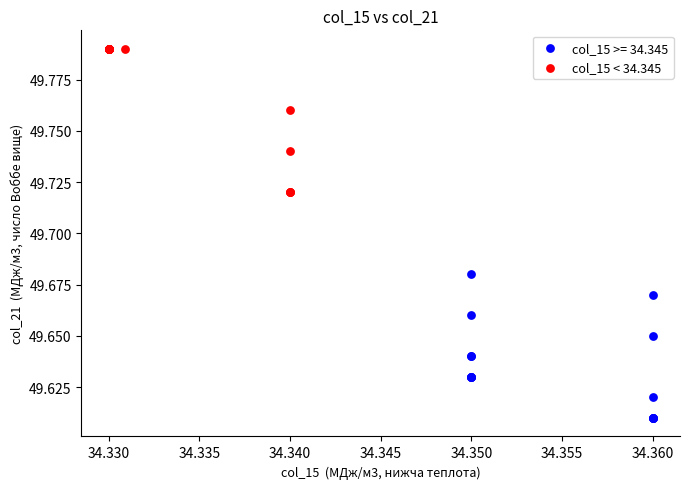

Which series reaches the minimum Y coordinate?

col_15 >= 34.345